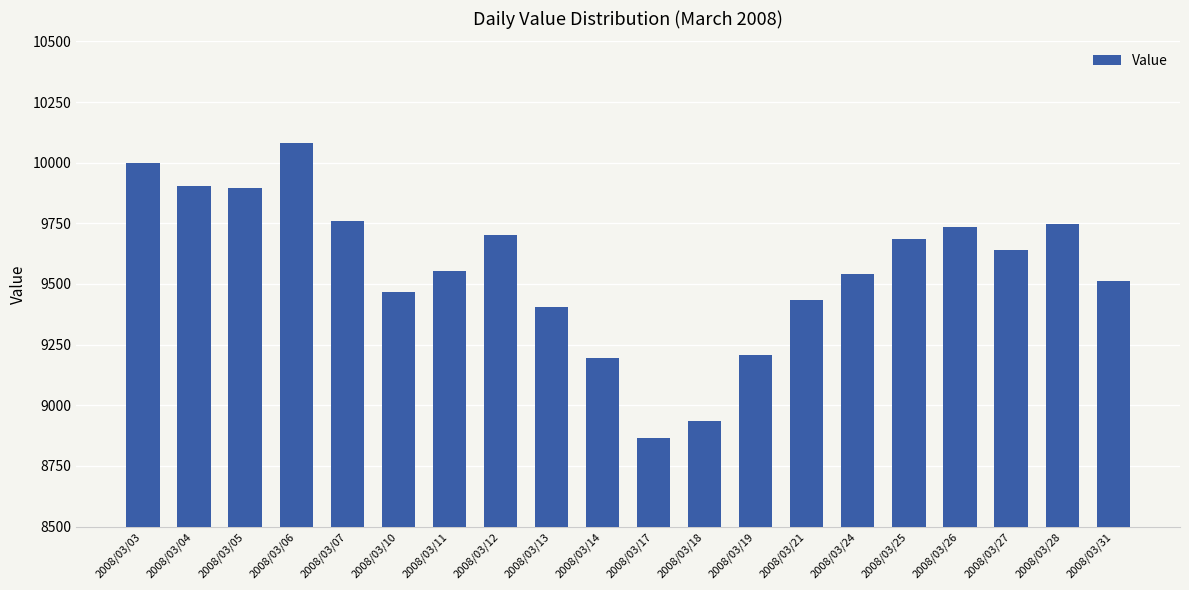

Is it true that the value at 2008/03/03 is 9997?

True